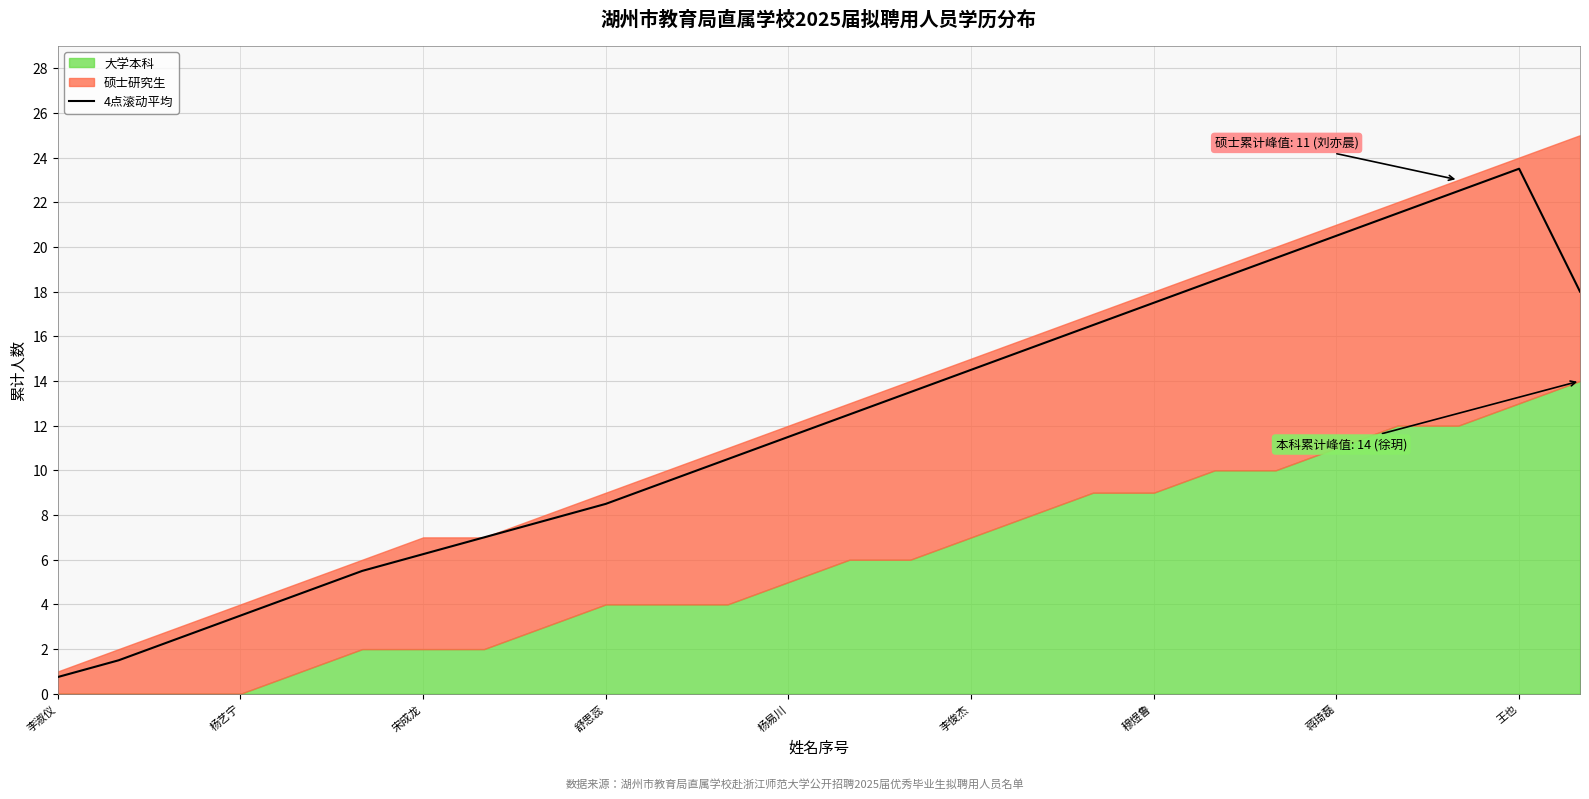

What is the lowest value of the 4点滚动平均 series?

0.8